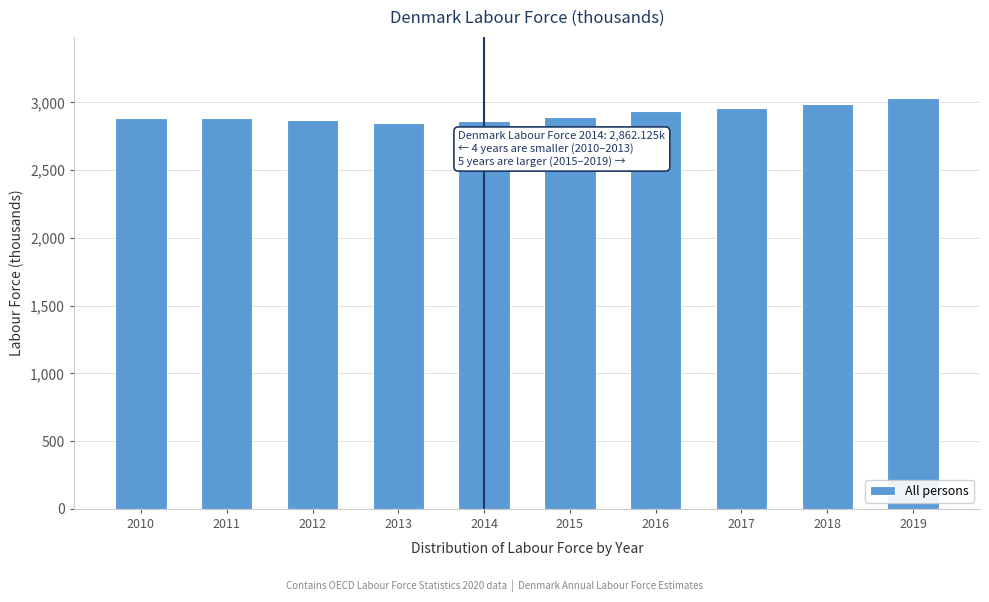

What is the average value?

2914.8